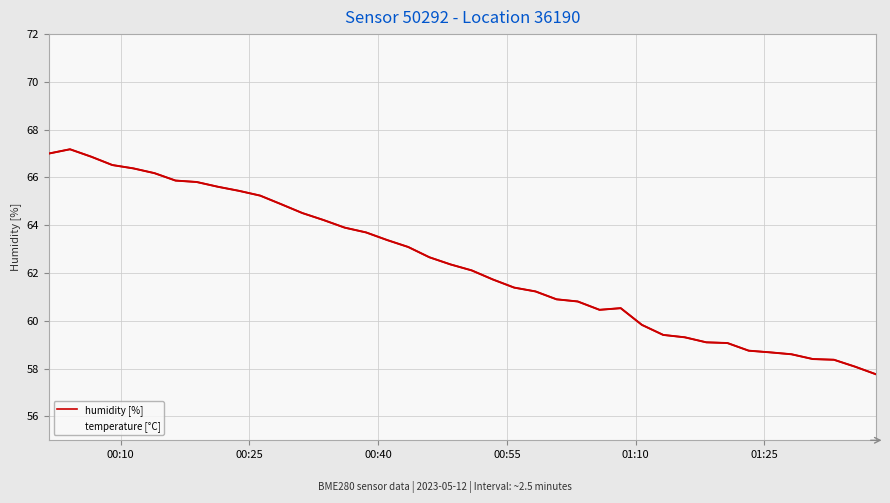

List the series in order of their overall mean, highest first.

humidity [%], temperature [°C]